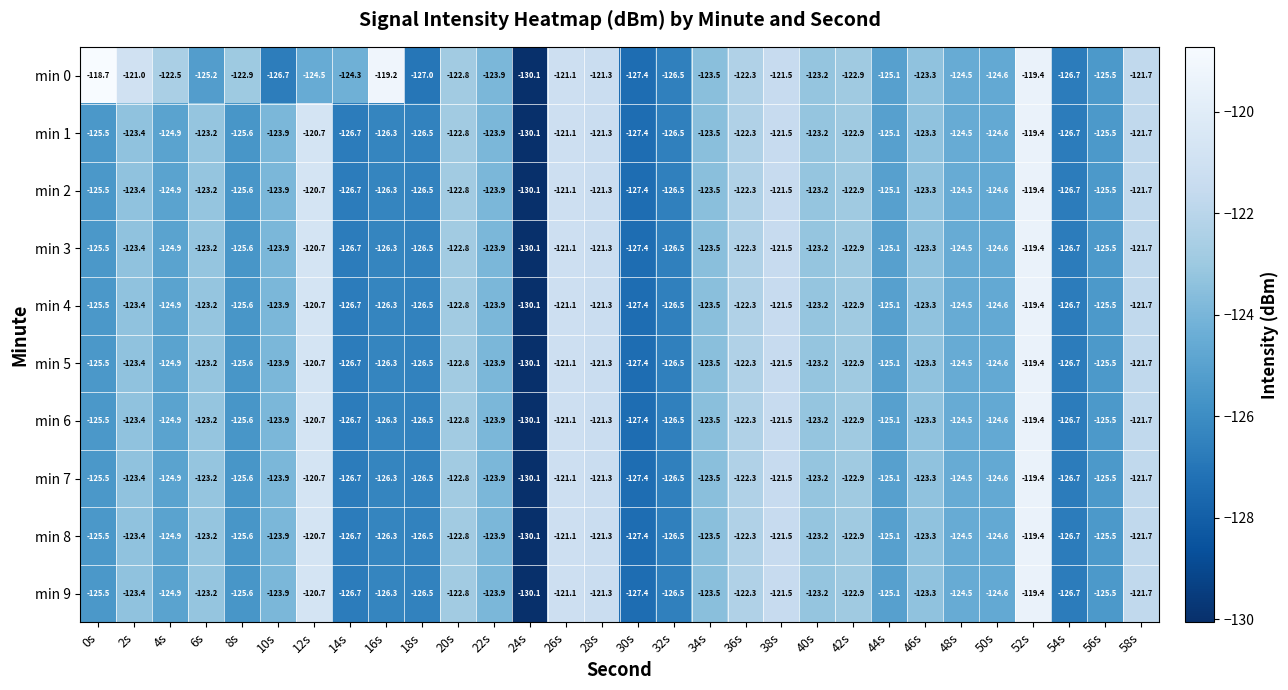

The value of min 4 at 14s is -209.3. True or false?

False